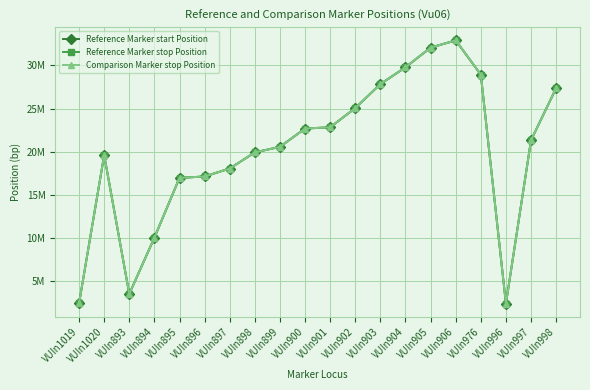

Does the chart have visible grid lines?

Yes